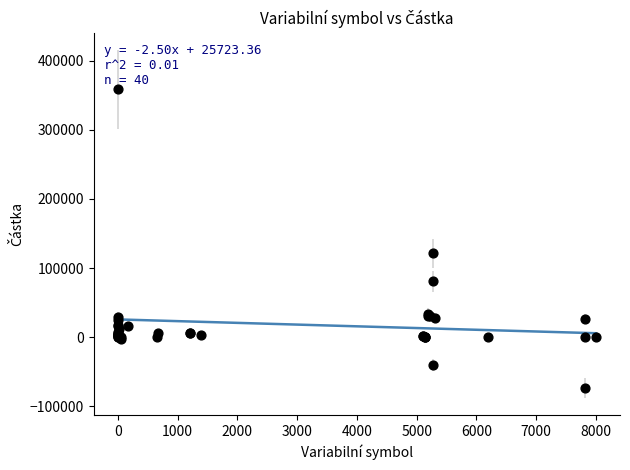

What Y value in the scatter plot is closest to 142615?

121275.0